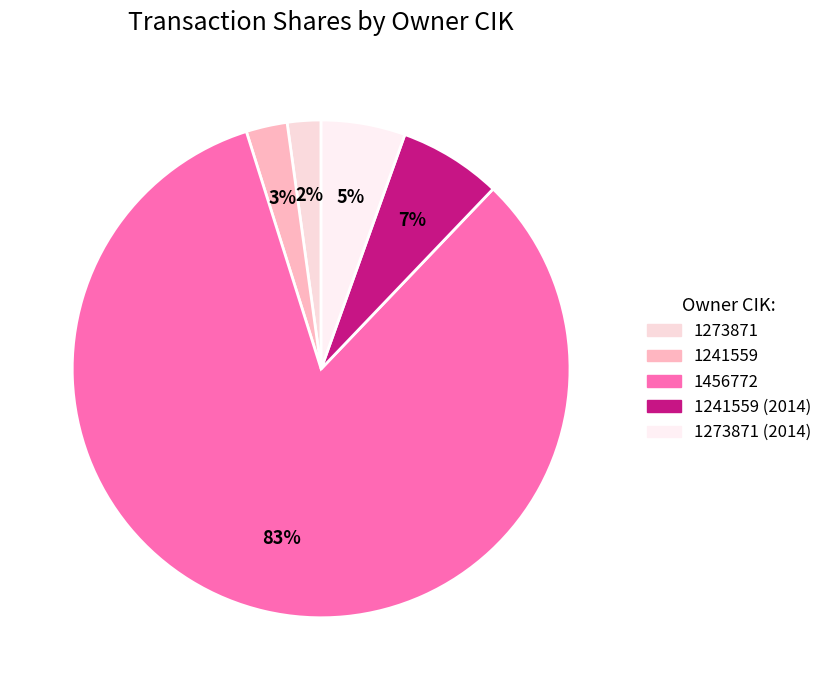

Count the number of slices in the pie.

5